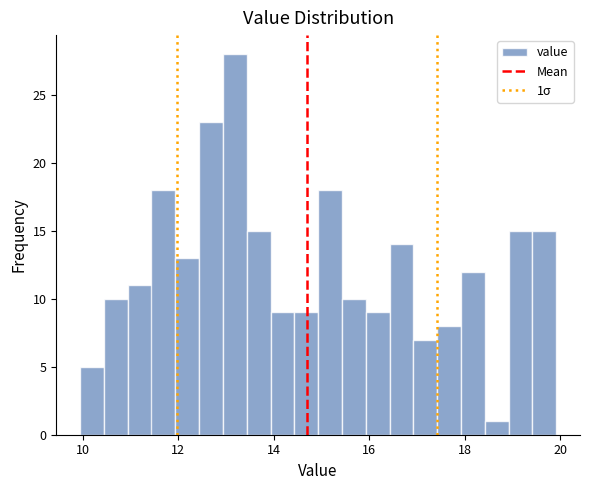

Read against the x-axis, roughly where is the centre of the tallest bar?

13.2